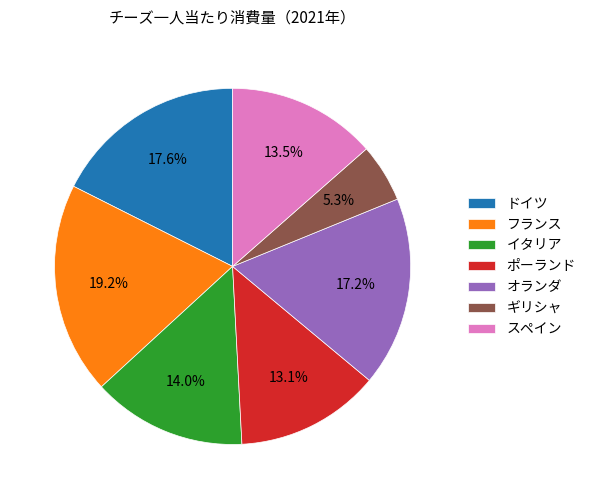

Which slice is the largest?

フランス